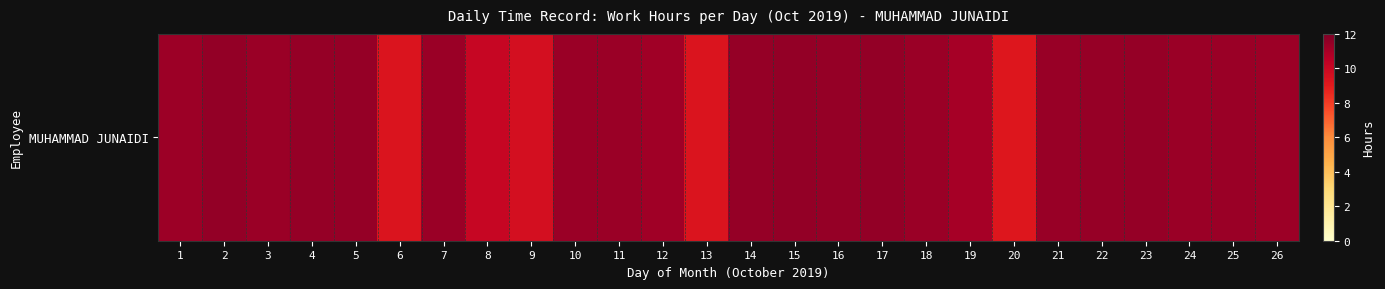

List the labels in order of value, largest first.

2, 17, 15, 4, 5, 16, 23, 14, 22, 21, 3, 24, 25, 10, 7, 11, 18, 26, 1, 12, 19, 8, 9, 13, 6, 20